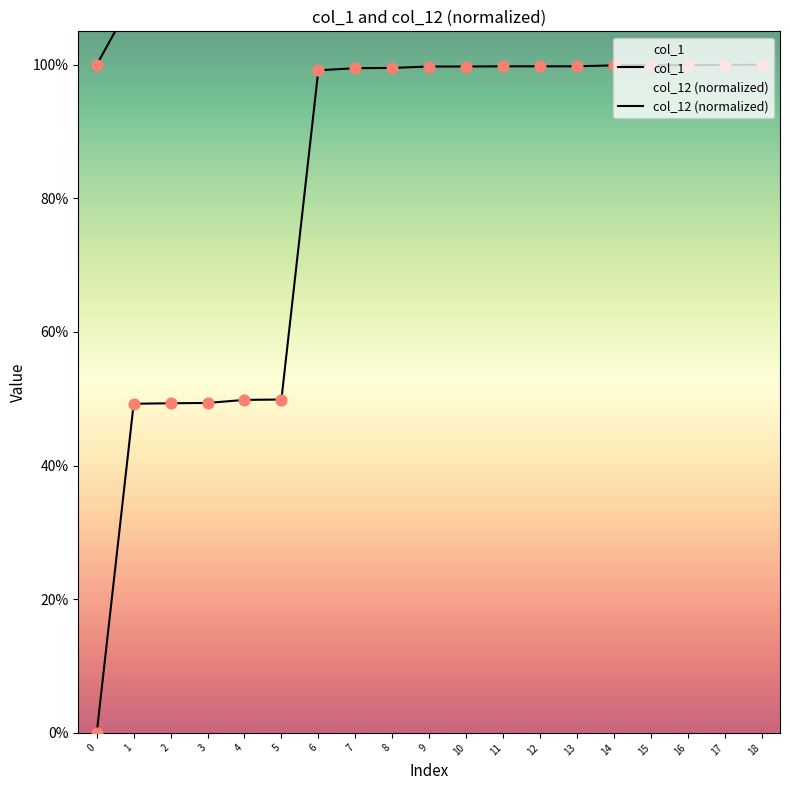

Which series reaches the minimum Y coordinate?

col_12 (normalized)